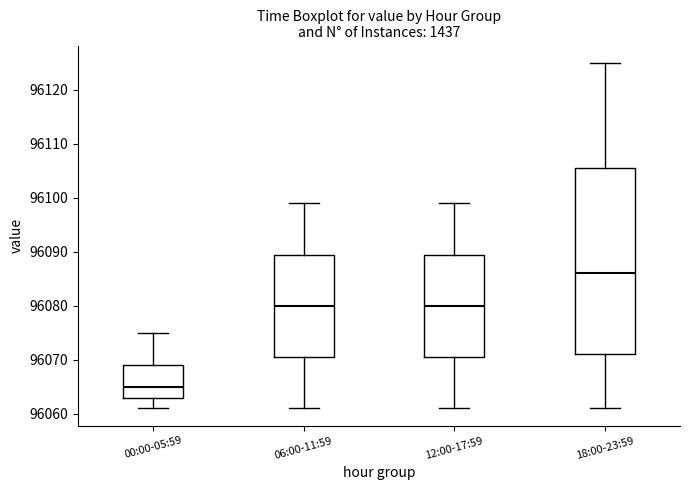

Reading left to right, transcribe this box plot: for each box, give where its median line is, the range the box spans, and where its two whiskers end, as read against the y-axis. The values are not printed on the chart, so give them approximately, as read against the axis.

00:00-05:59: median 96065, box 96063 to 96069, whiskers 96061 to 96075
06:00-11:59: median 96080, box 96071 to 96090, whiskers 96061 to 96099
12:00-17:59: median 96080, box 96071 to 96090, whiskers 96061 to 96099
18:00-23:59: median 96086, box 96071 to 96106, whiskers 96061 to 96125